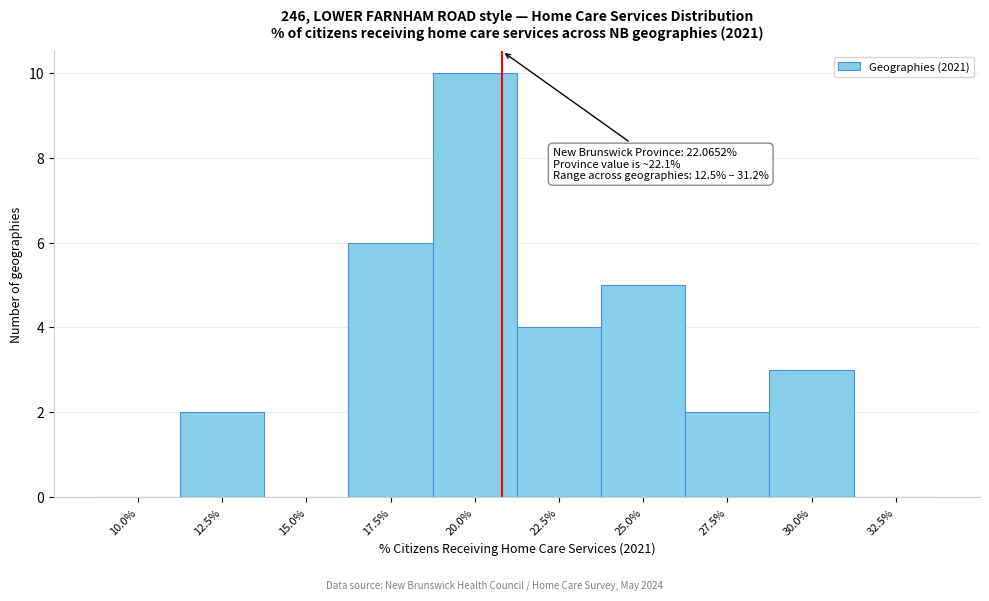

Reading right to left, extract all data points from this chart.

32.5%=0	30.0%=3	27.5%=2	25.0%=5	22.5%=4	20.0%=10	17.5%=6	15.0%=0	12.5%=2	10.0%=0